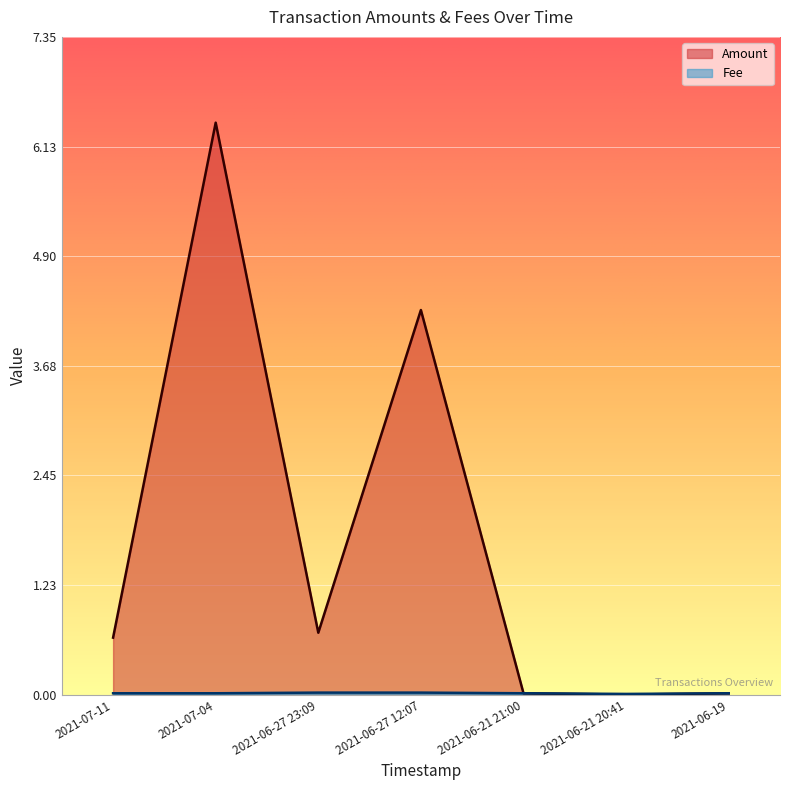

Reading left to right, what are all the values shown in this chart?

Amount: 2021-07-11=0.6	2021-07-04=6.4	2021-06-27 23:09=0.7	2021-06-27 12:07=4.3	2021-06-21 21:00=0.0	2021-06-21 20:41=0.0	2021-06-19=0.0
Fee: 2021-07-11=0.0	2021-07-04=0.0	2021-06-27 23:09=0.0	2021-06-27 12:07=0.0	2021-06-21 21:00=0.0	2021-06-21 20:41=0.0	2021-06-19=0.0